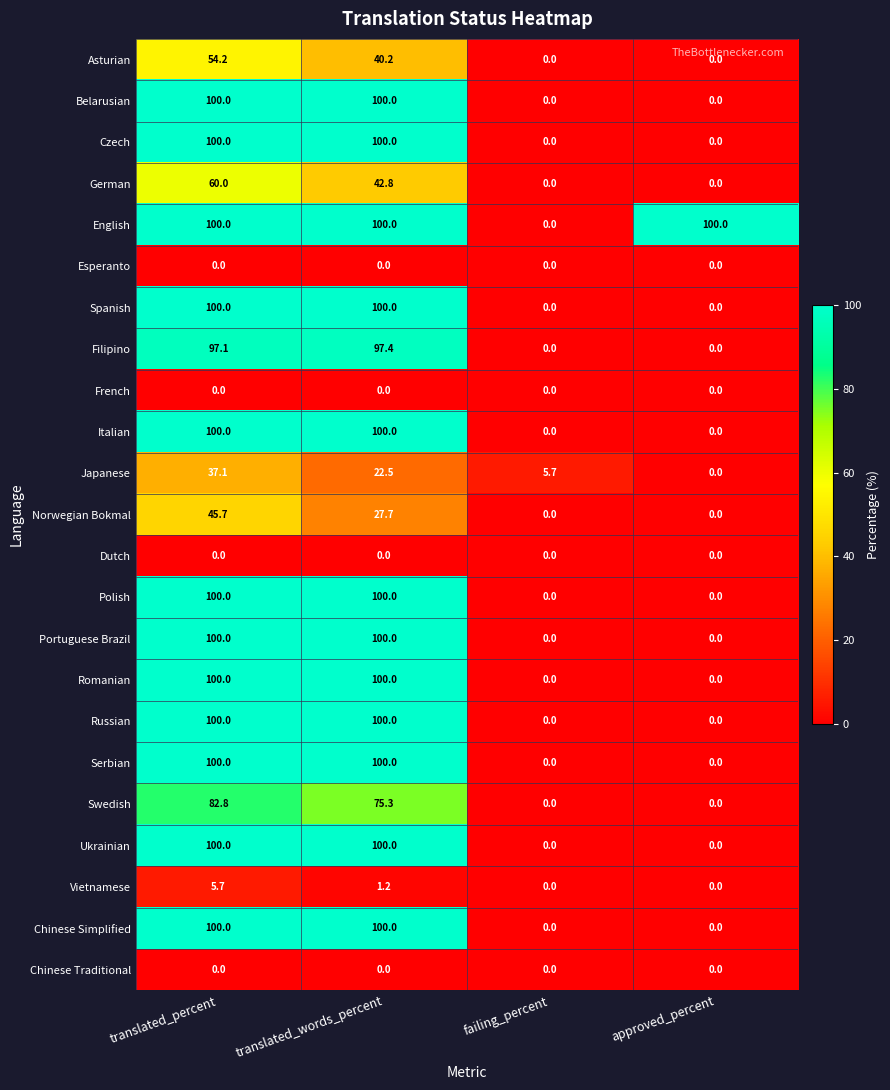

Which series has the largest total across all categories?

English